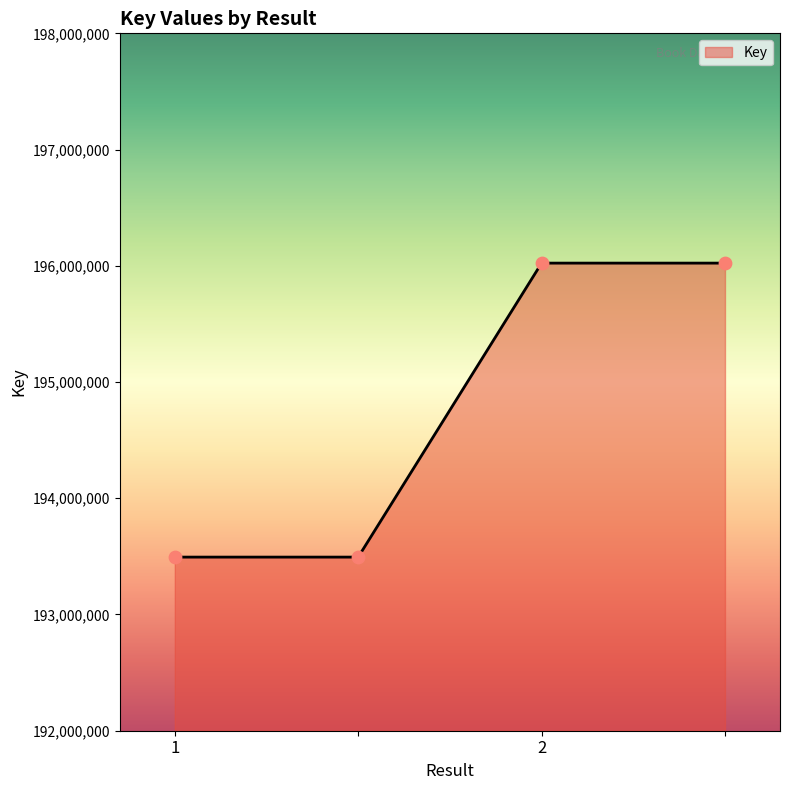

What is the smallest value displayed?

193493734